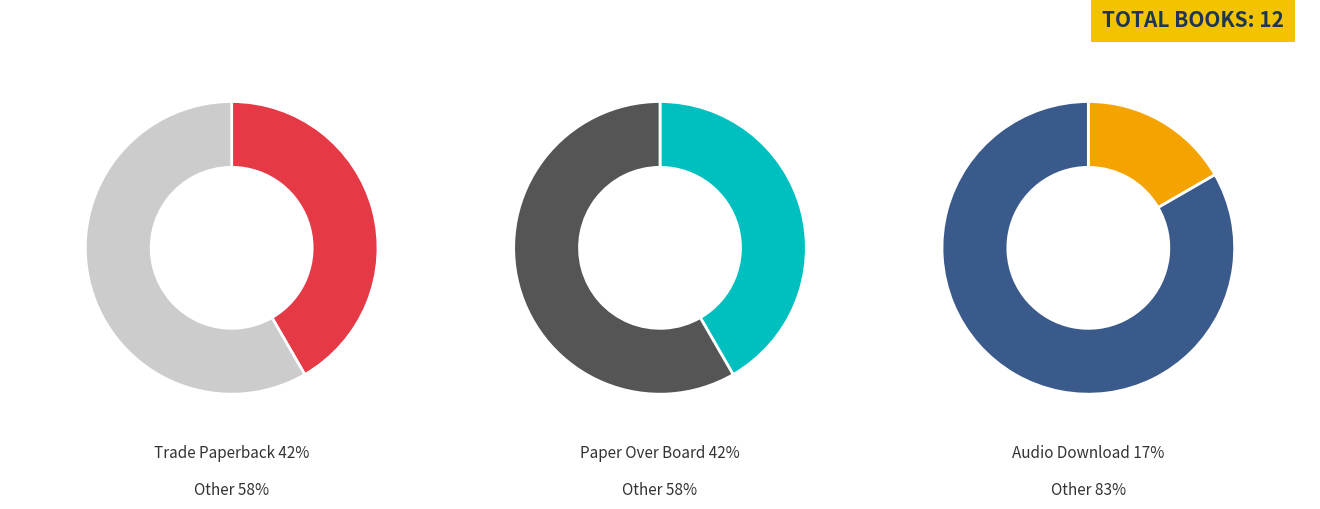

Which slice is the smallest?

Audio Download